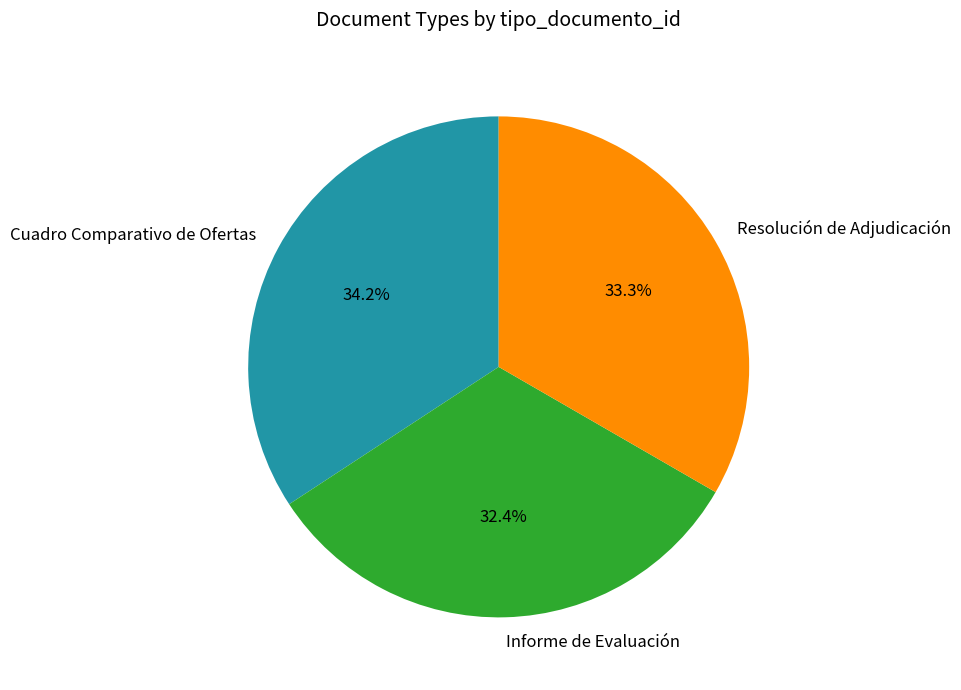

Rank the categories by value from lowest to highest.

Informe de Evaluación, Resolución de Adjudicación, Cuadro Comparativo de Ofertas